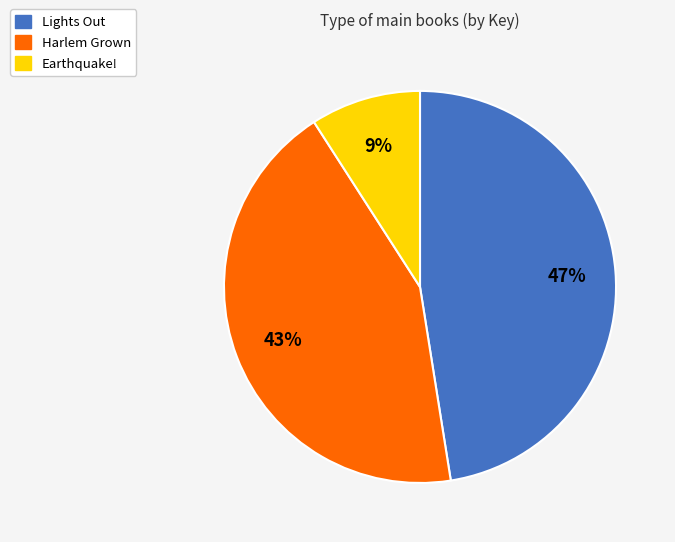

How many slices are in this pie chart?

3